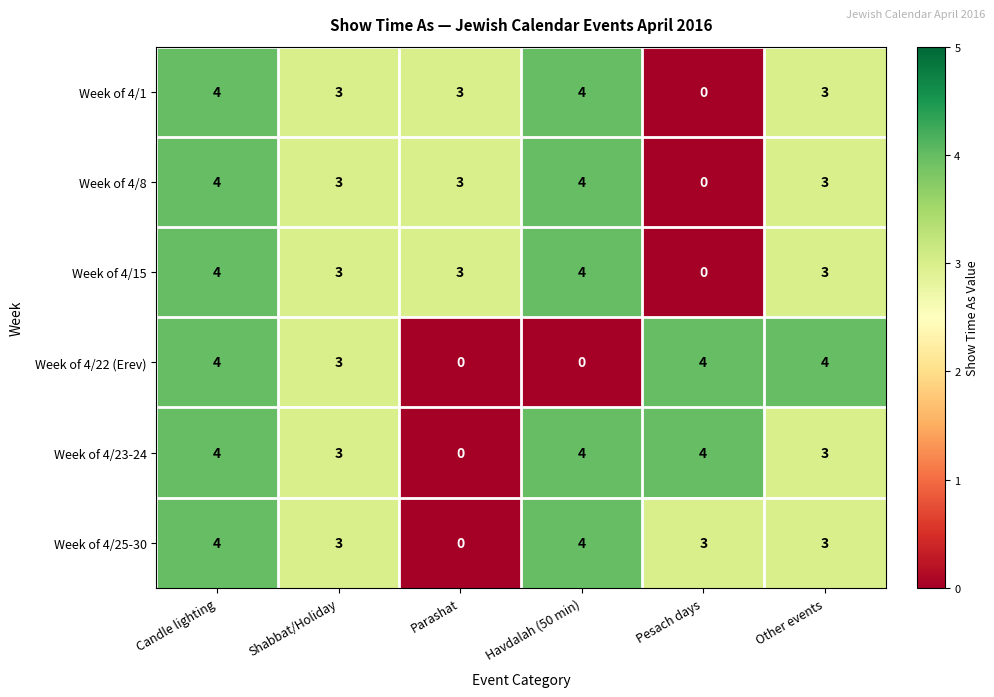

Is the value of Week of 4/15 at Havdalah (50 min) greater than the value of Week of 4/25-30 at Shabbat/Holiday?

Yes